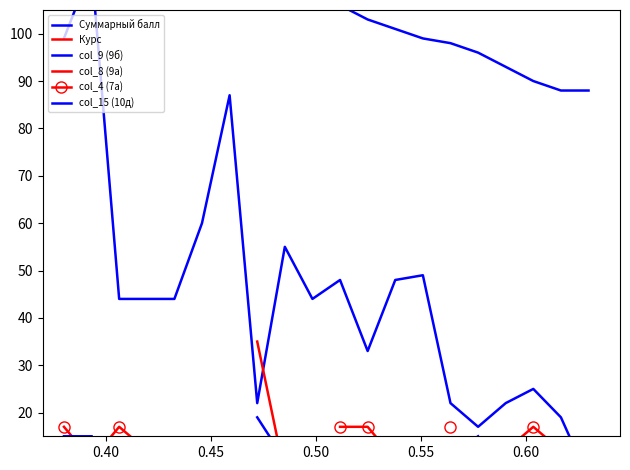

What is the sum of all col_9 (9б) values?

902.0